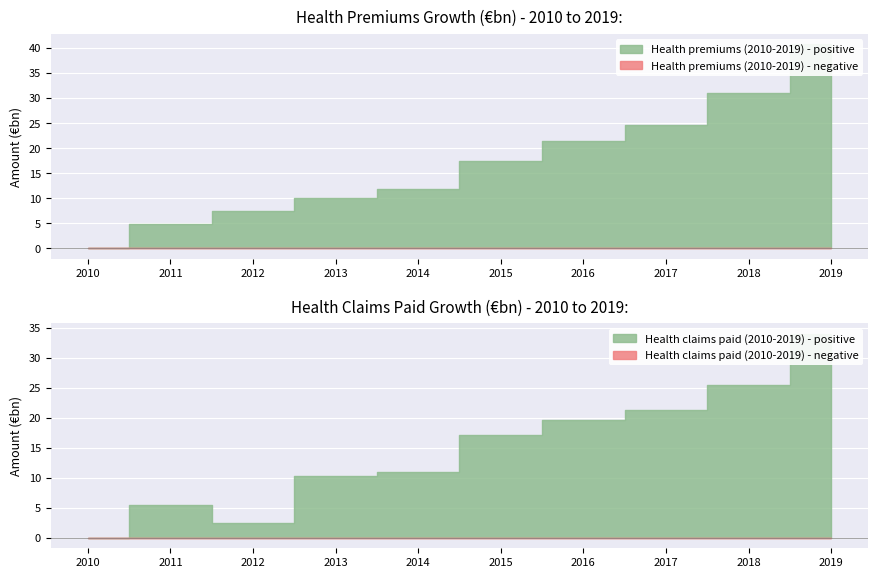

What is the difference between the Health premiums values at 2015 and 2017?

7.1